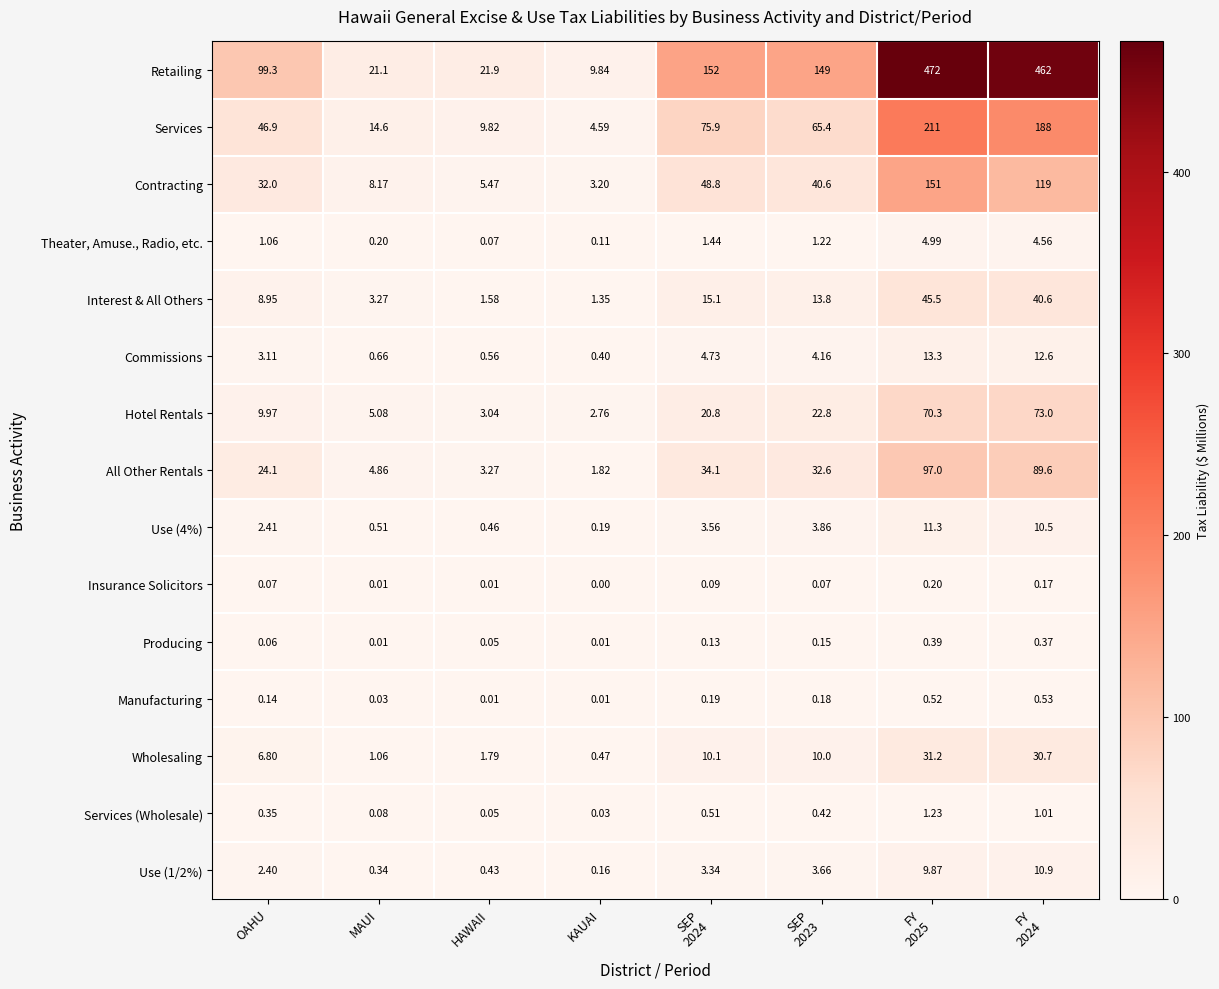

Which series has the widest spread of values?

Retailing